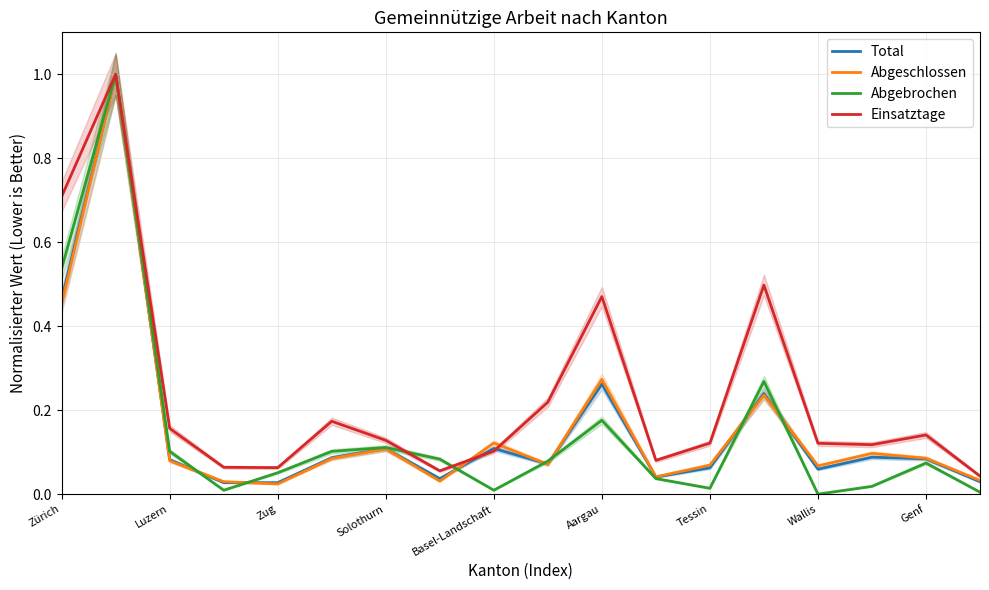

The Abgebrochen series shows 0.0 at Genf. True or false?

False